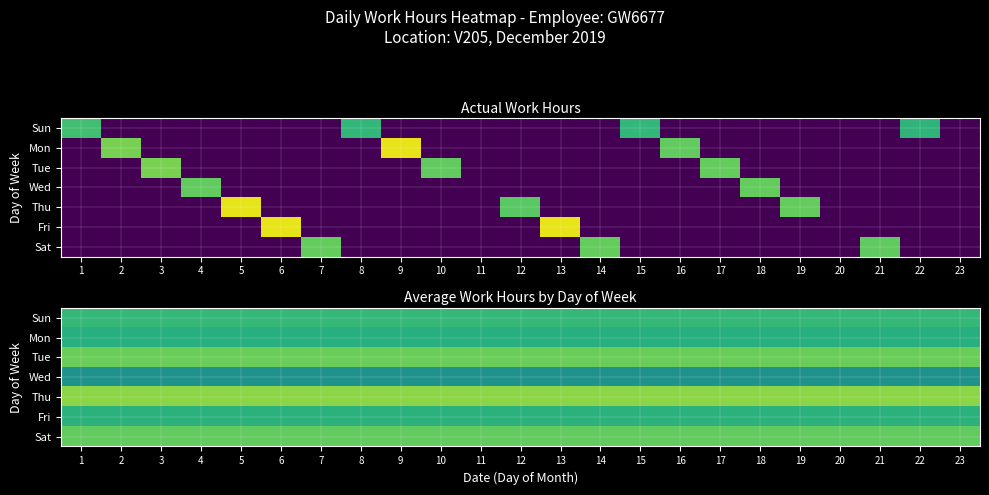

What is the approximate value of Sun at 15?

10.0